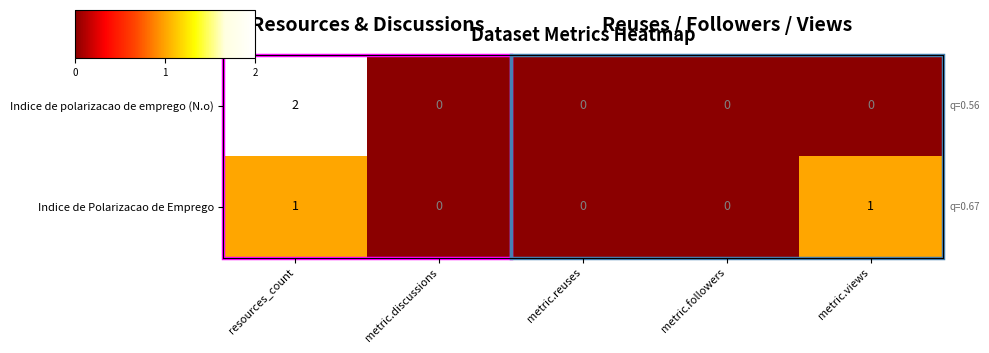

Is the value of Indice de Polarizacao de Emprego at metric.views greater than the value of Indice de polarizacao de emprego (N.o) at metric.views?

Yes